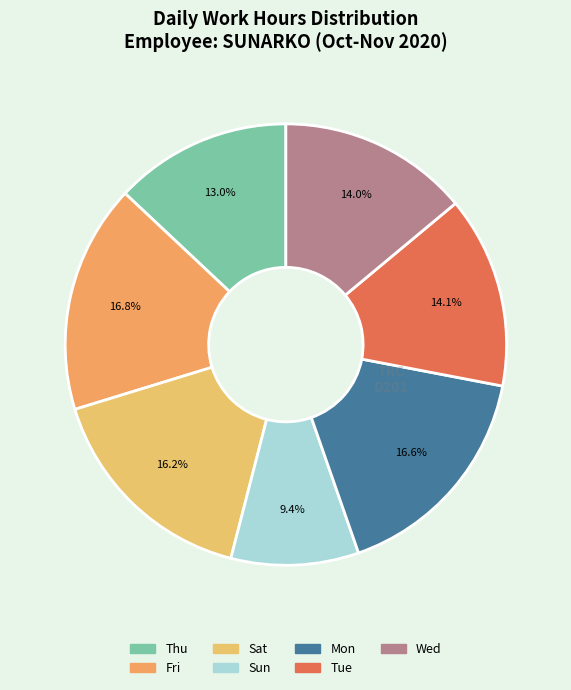

How many slices are in this pie chart?

7